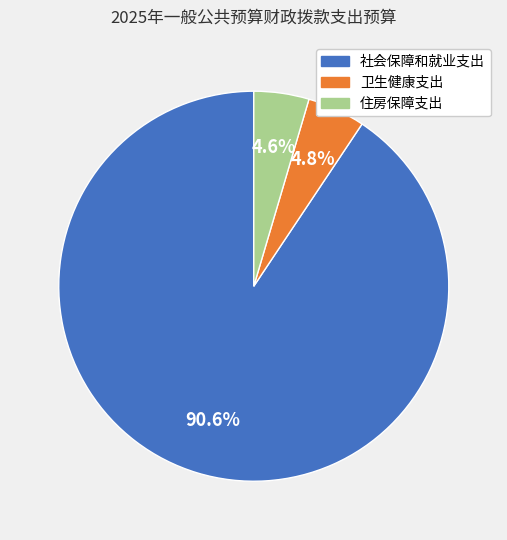

Is there any slice that represents more than half of the pie?

Yes